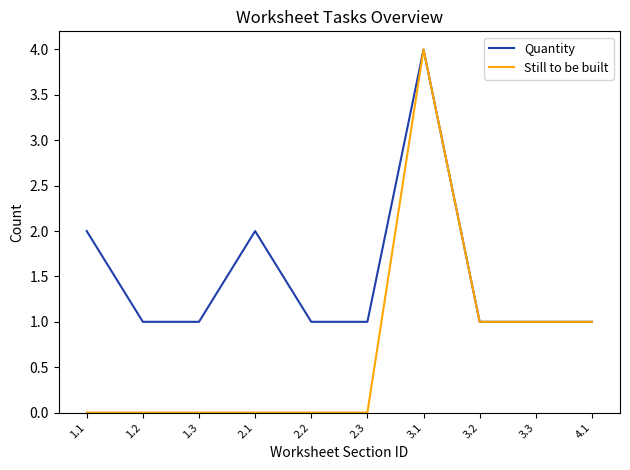

What is the sum of all Quantity values?

15